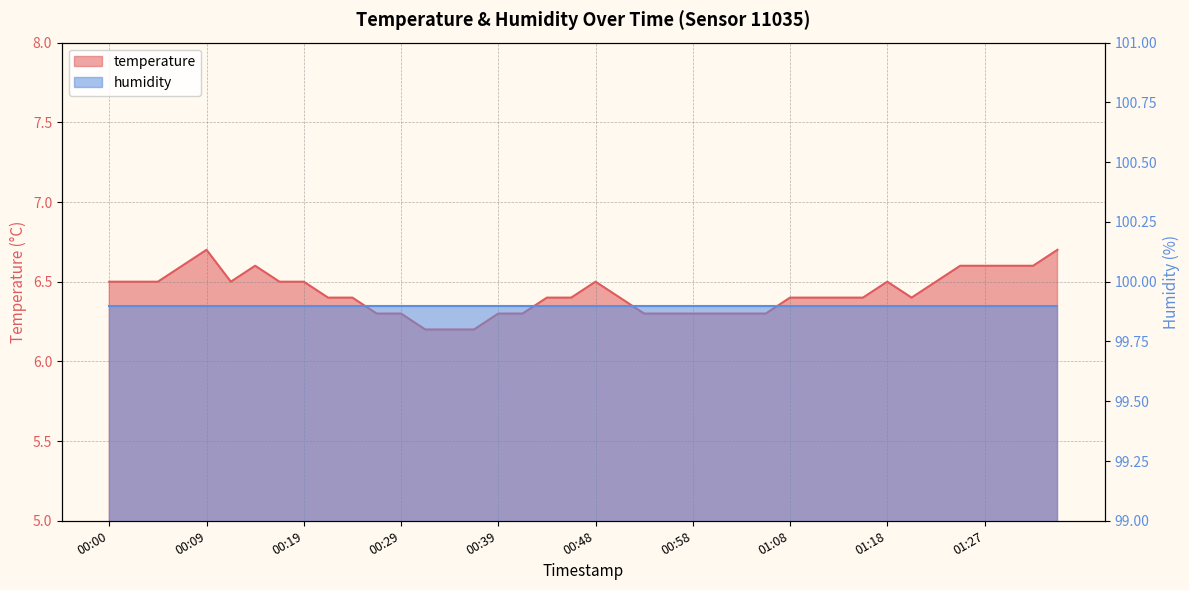

Rank the categories by value from highest to lowest.

00:09, 01:35, 00:07, 00:14, 01:25, 01:27, 01:30, 01:32, 00:00, 00:02, 00:05, 00:12, 00:17, 00:19, 00:48, 01:18, 01:22, 00:22, 00:24, 00:44, 00:46, 00:51, 01:08, 01:10, 01:13, 01:15, 01:20, 00:27, 00:29, 00:39, 00:41, 00:53, 00:56, 00:58, 01:01, 01:03, 01:05, 00:31, 00:34, 00:36